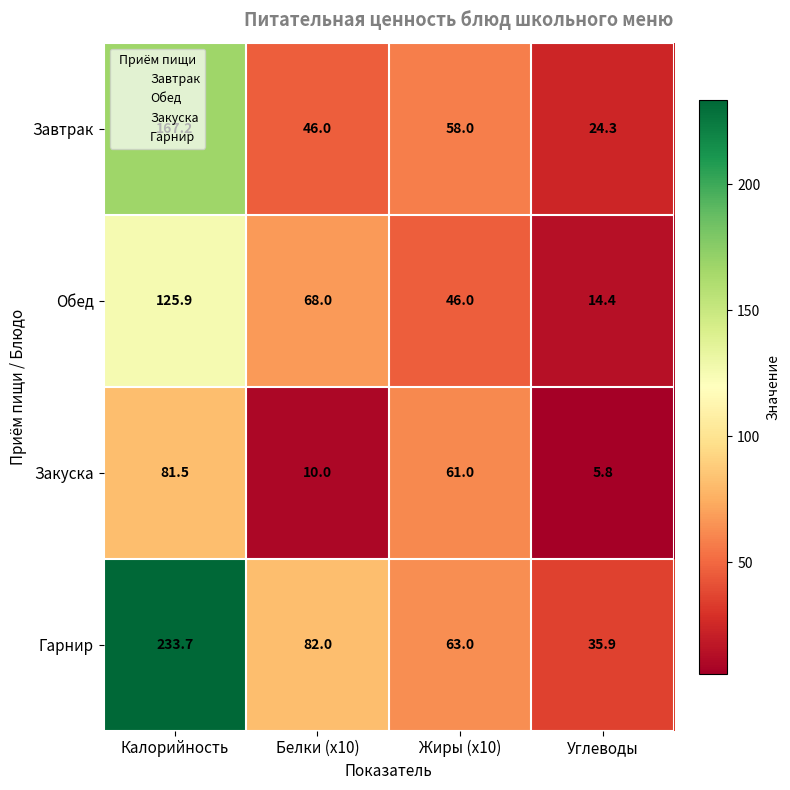

Which series changed the most between Белки (x10) and Углеводы?

Обед